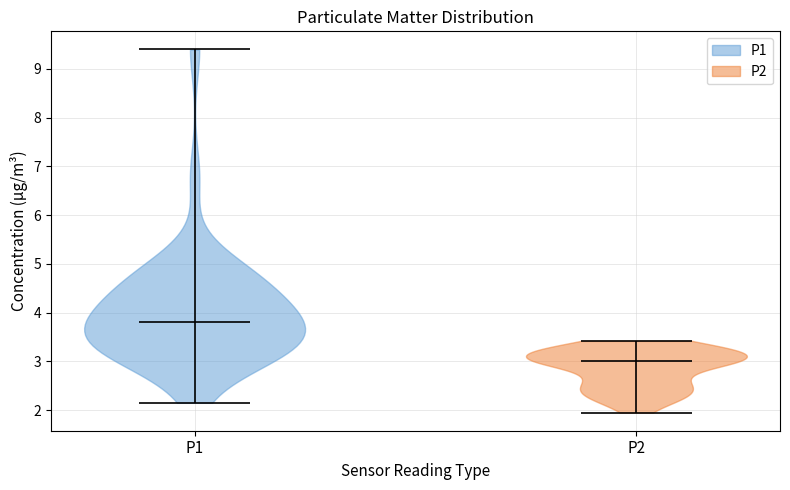

Which violin has the highest median line?

P1